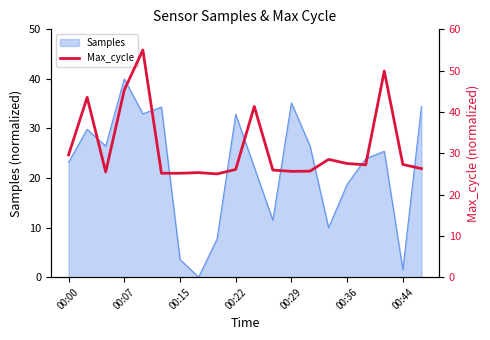

Reading left to right, extract all data points from this chart.

29.6	43.5	25.5	45.3	55.0	25.2	25.2	25.3	25.0	26.1	41.3	25.9	25.6	25.7	28.5	27.5	27.2	49.9	27.3	26.3